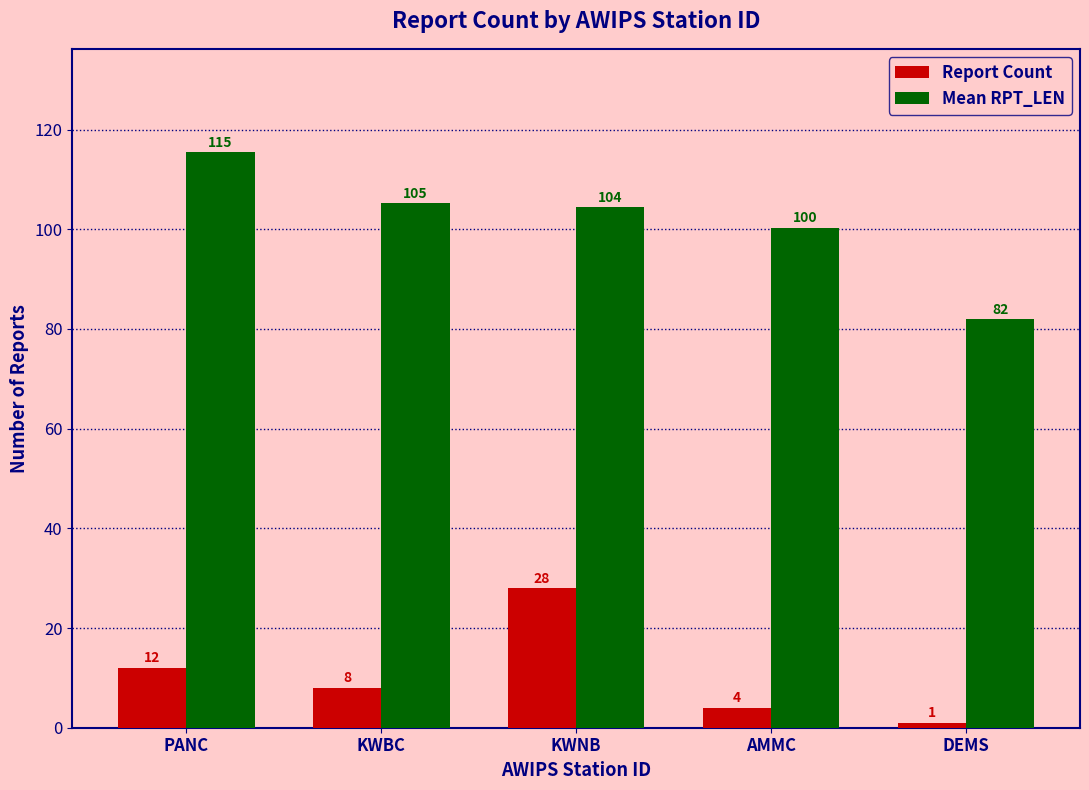

What is the difference between the Mean RPT_LEN values at PANC and DEMS?

33.4